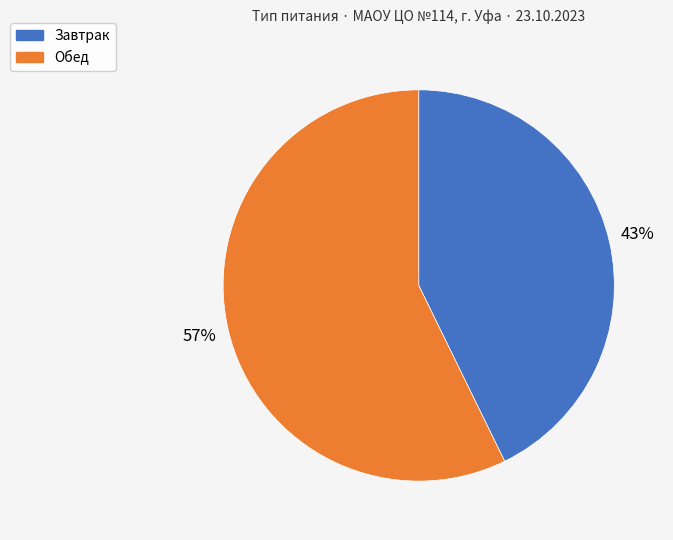

To the nearest percent, what portion does Завтрак represent?

43%